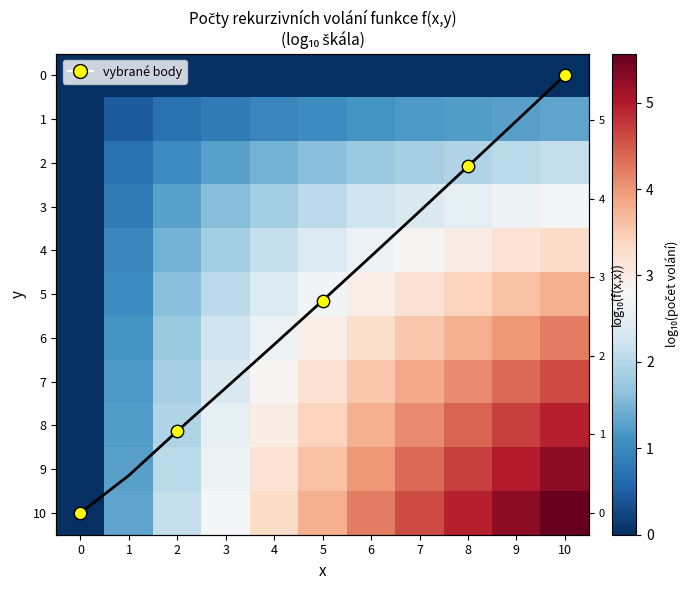

At 5, list the series in order from smallest to largest.

0, 1, 2, 3, 4, 5, diagonála, 6, 7, 8, 9, 10